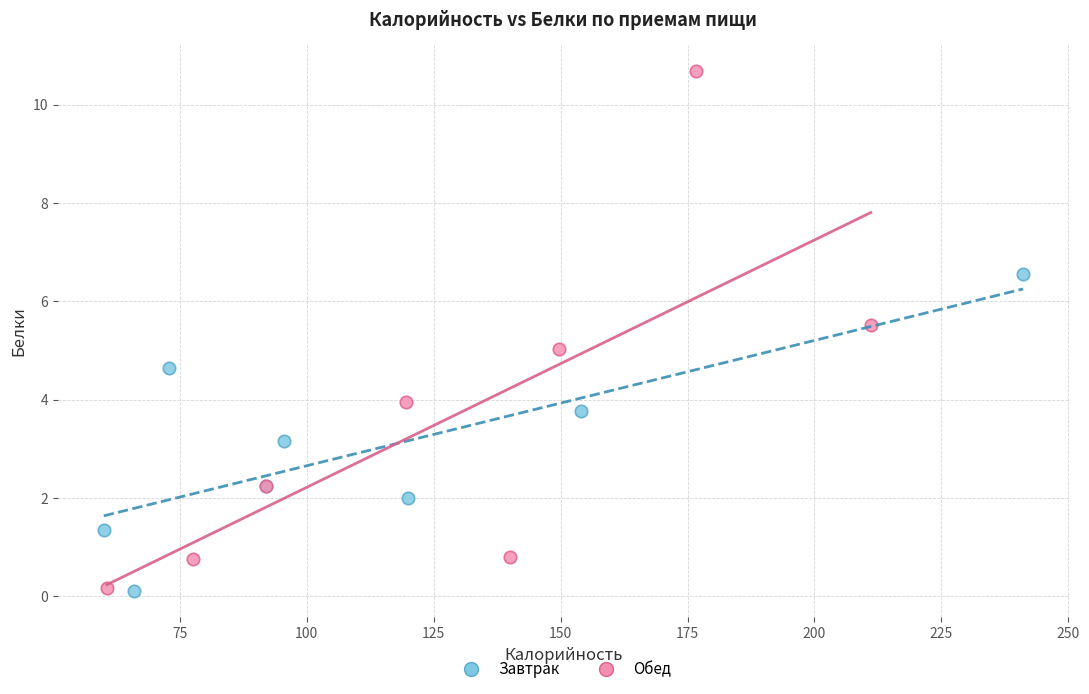

What are all the series names shown in the legend?

Завтрак, Обед